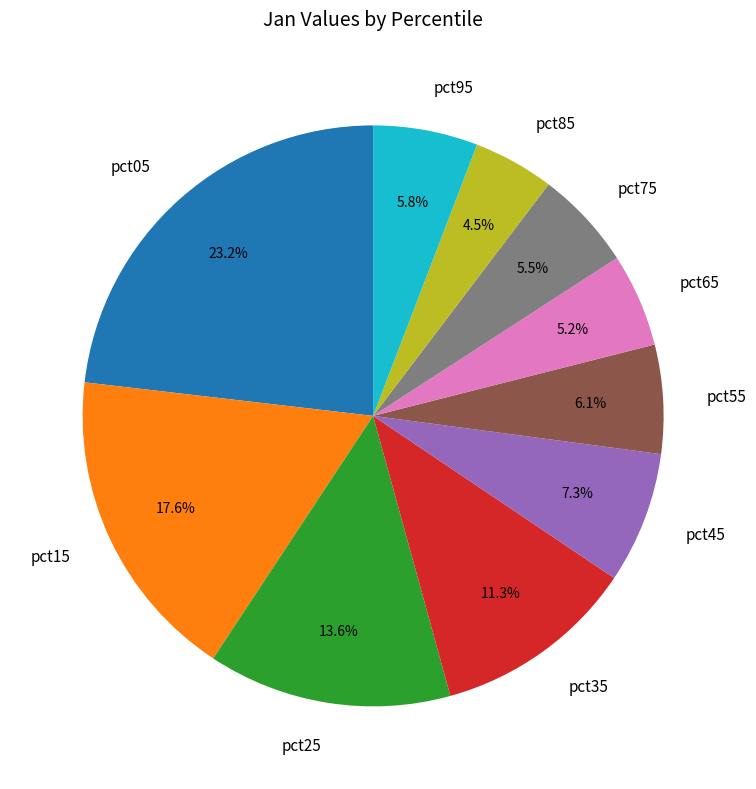

What percentage is the pct45 slice, to the nearest percent?

7%